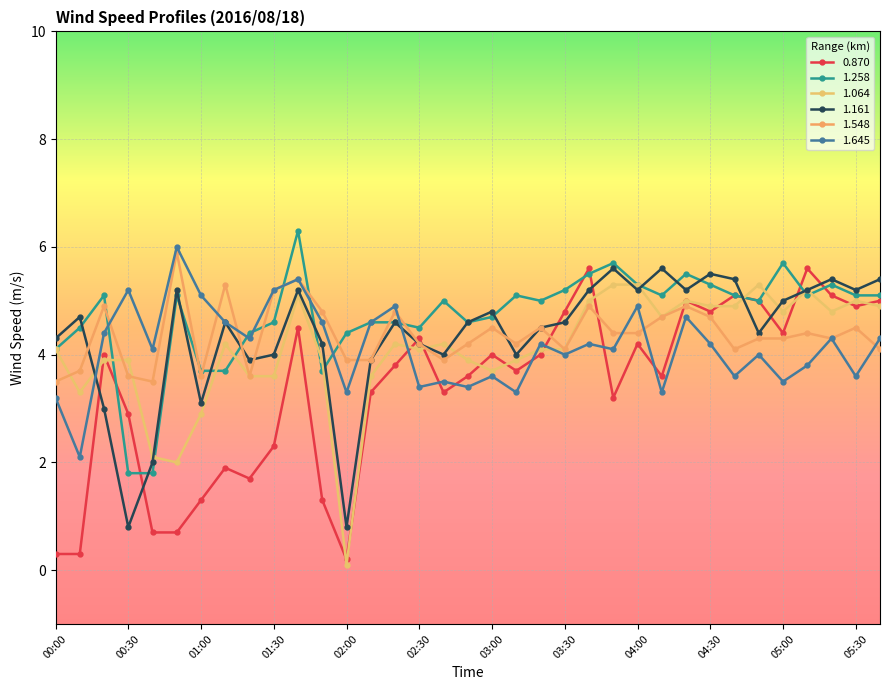

How many lines are shown in the chart?

6